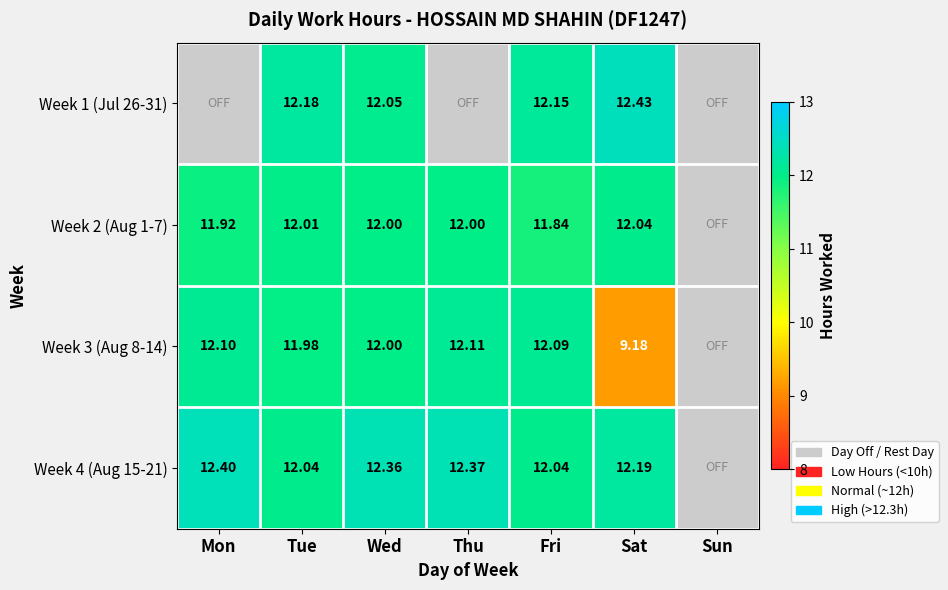

How many data points in Week 1 (Jul 26-31) are above 12?

4